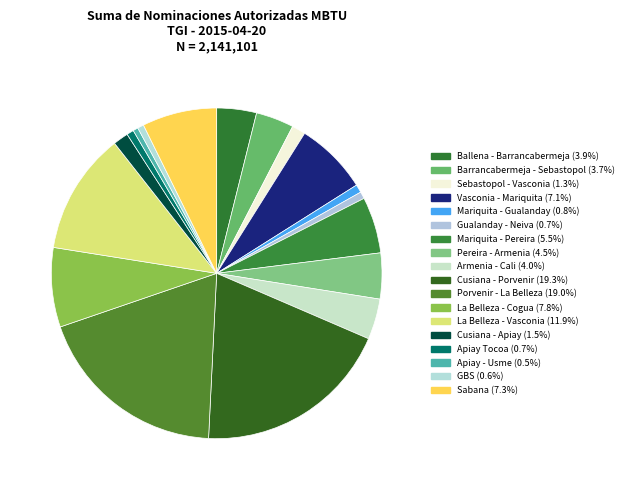

How many slices are in this pie chart?

18